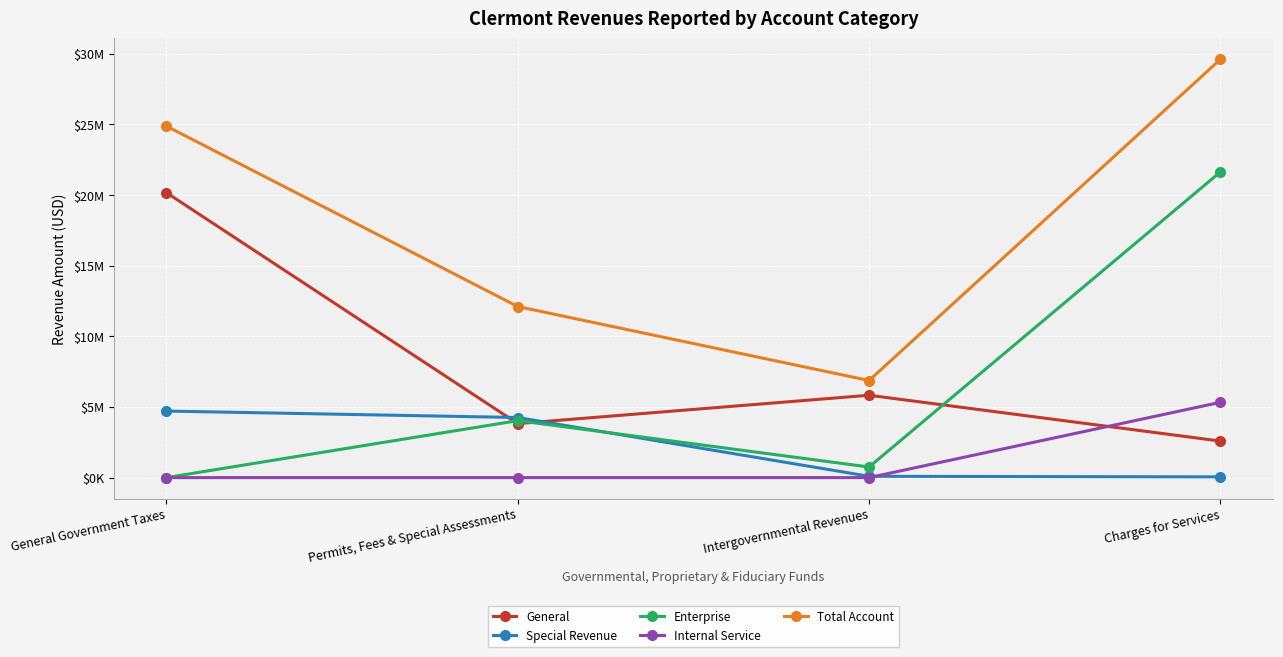

What are all the series names shown in the legend?

General, Special Revenue, Enterprise, Internal Service, Total Account